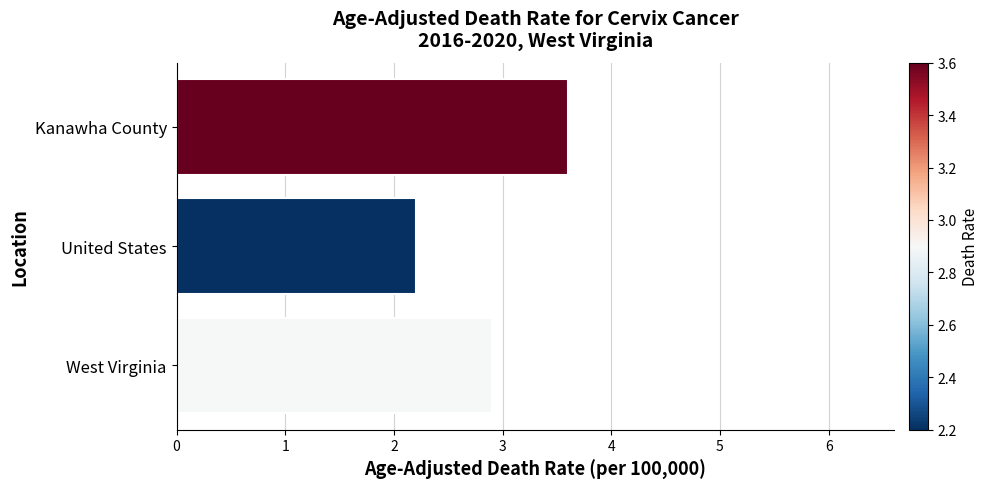

List the labels in order of value, smallest first.

United States, West Virginia, Kanawha County